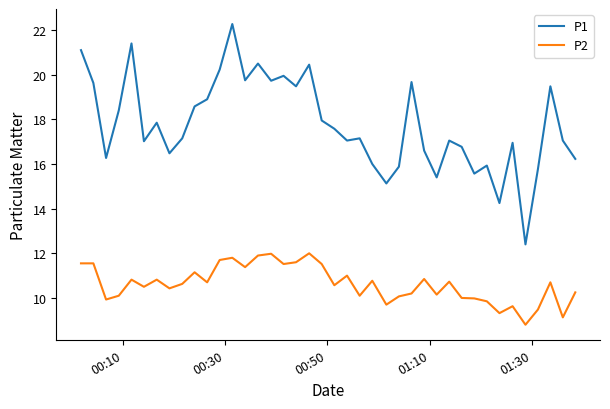

Rank the series by their average value, from lowest to highest.

P2, P1